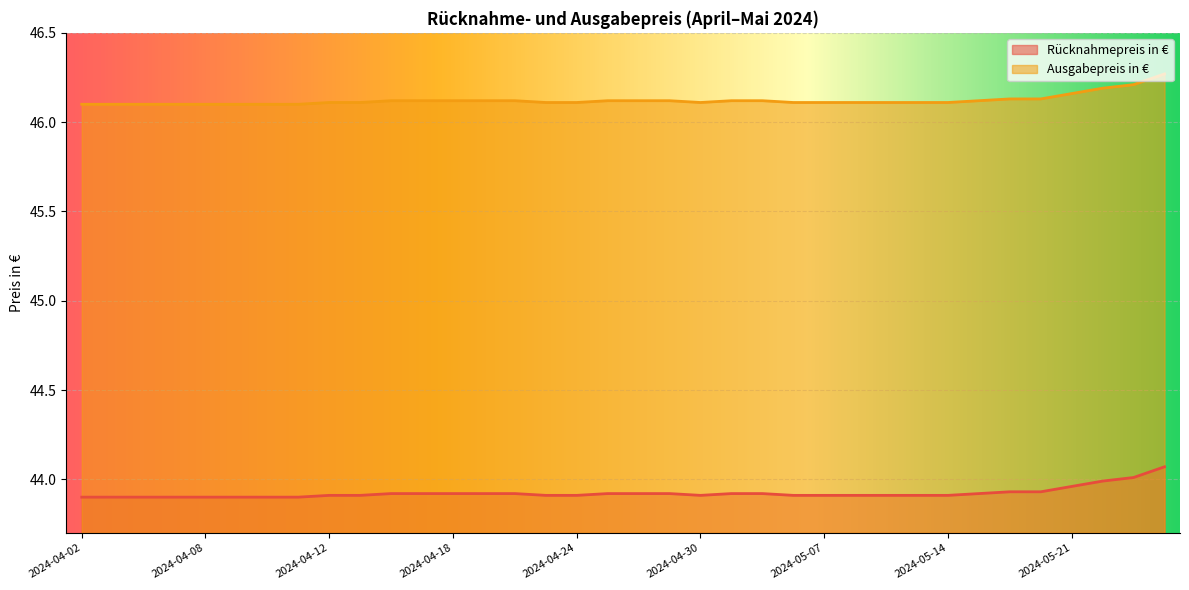

Is it true that Rücknahmepreis in € equals 46.1 at 2024-04-29?

True